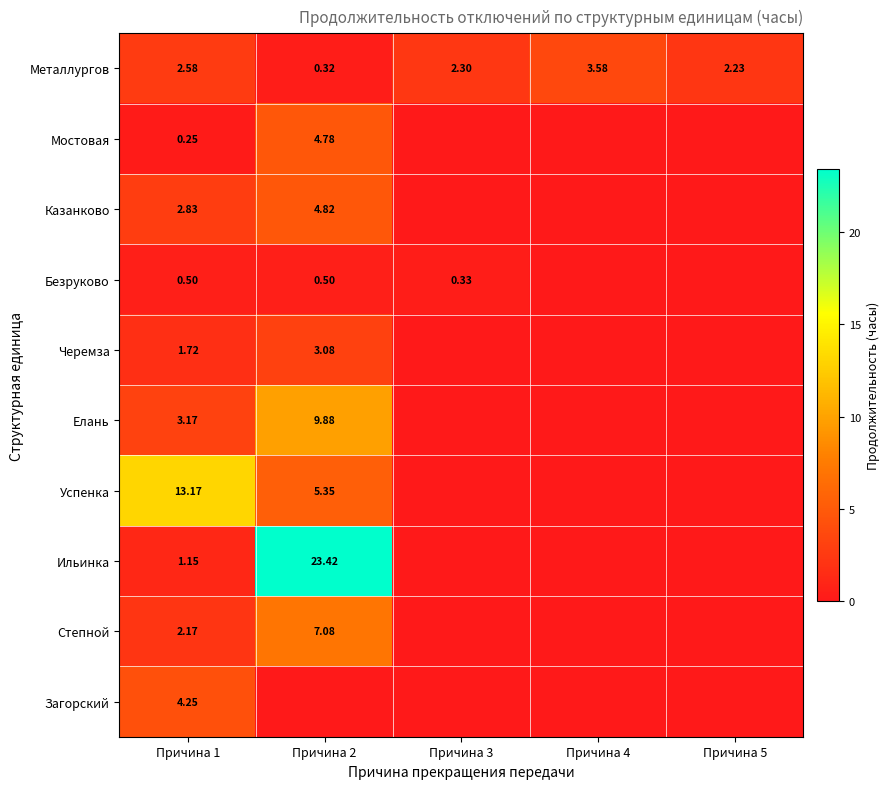

Rank the categories by Успенка value from highest to lowest.

Причина 1, Причина 2, Причина 3, Причина 4, Причина 5